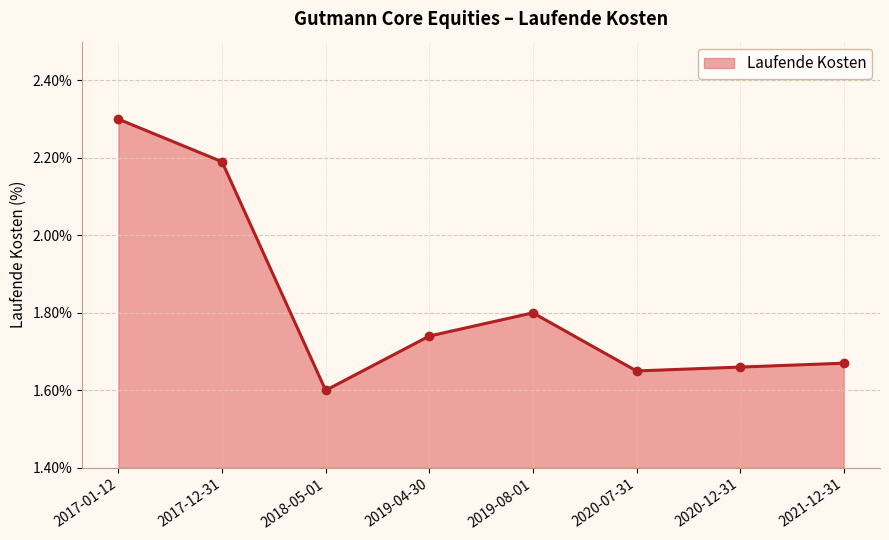

What is the change in value from 2017-01-12 to 2019-08-01?

-0.5